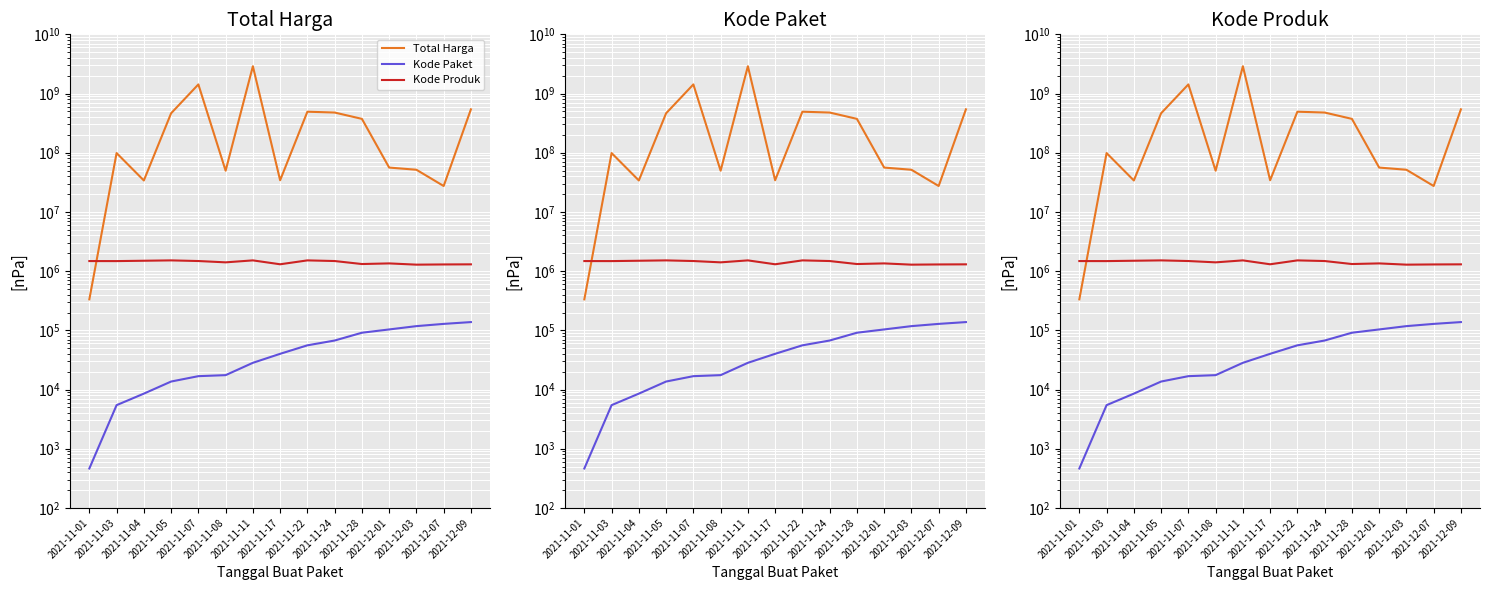

Between 2021-11-03 and 2021-11-08, which series saw the biggest shift?

Total Harga